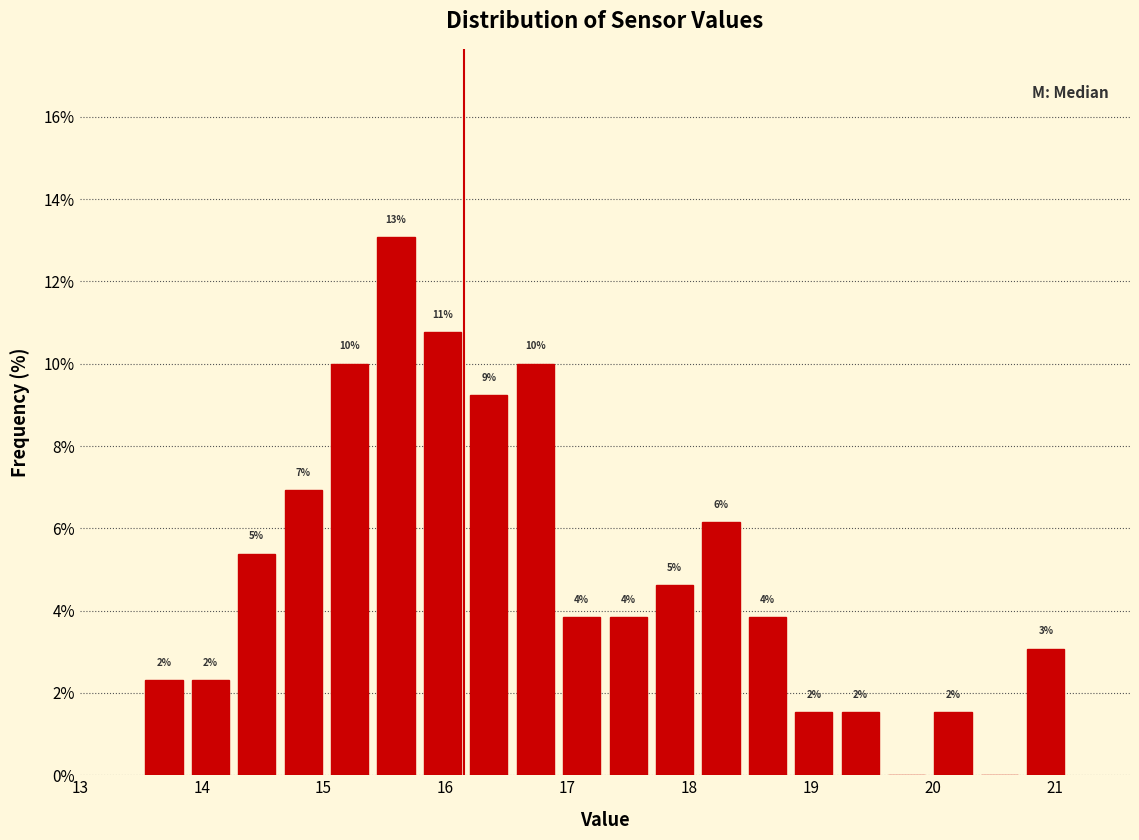

Read against the x-axis, roughly where is the centre of the tallest bar?

15.6